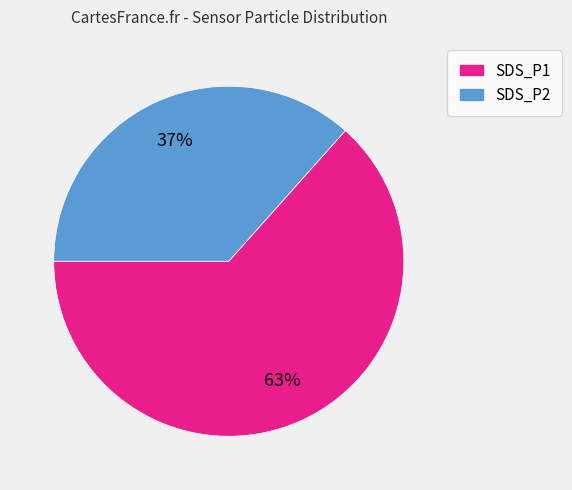

To the nearest percent, what is the average slice percentage?

50%